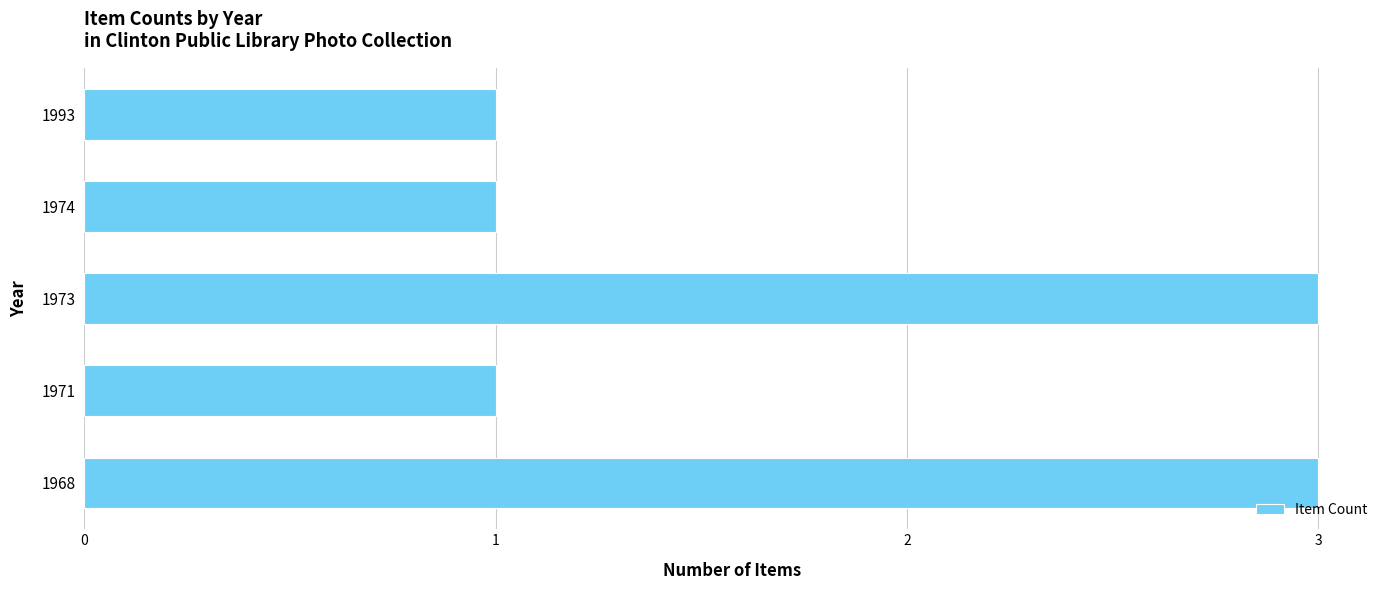

Reading bottom to top, list all the values displayed in this chart.

1968=3	1971=1	1973=3	1974=1	1993=1